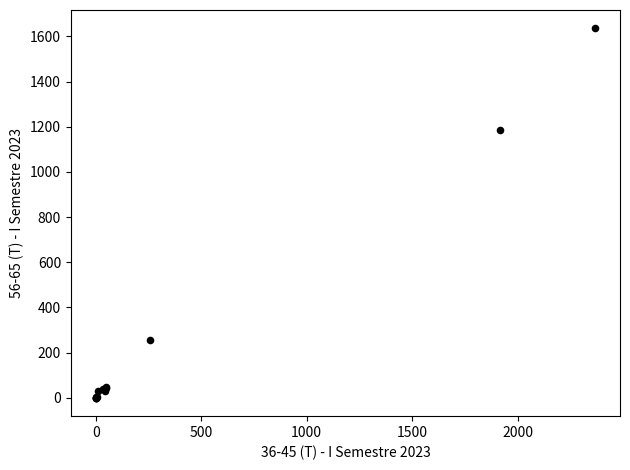

What Y value in the scatter plot is closest to 817?

1187.1